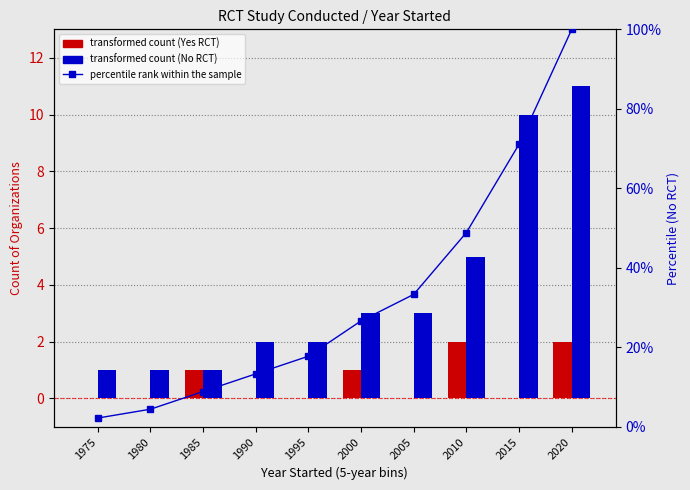

Reading right to left, list all the values displayed in this chart.

Yes (RCT): 2020=2.0	2015=0.0	2010=2.0	2005=0.0	2000=1.0	1995=0.0	1990=0.0	1985=1.0	1980=0.0	1975=0.0
No (RCT): 2020=11.0	2015=10.0	2010=5.0	2005=3.0	2000=3.0	1995=2.0	1990=2.0	1985=1.0	1980=1.0	1975=1.0
percentile rank within the sample: 2020=100.0	2015=71.1	2010=48.9	2005=33.3	2000=26.7	1995=17.8	1990=13.3	1985=8.9	1980=4.4	1975=2.2